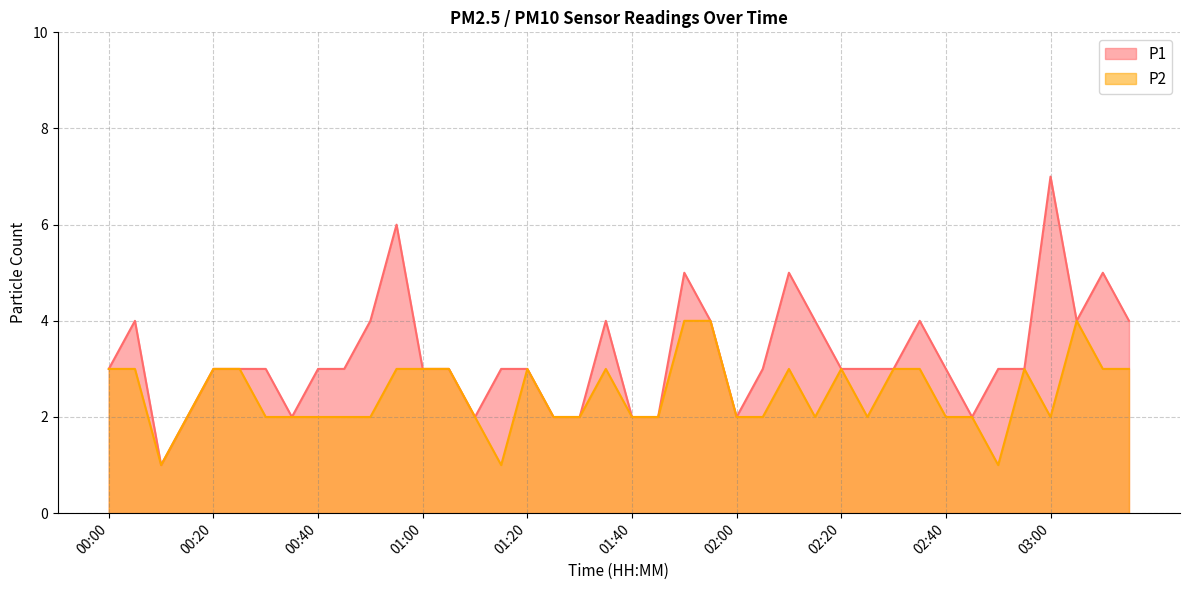

True or false: P1 has more than 2 points higher than both neighbors.

True